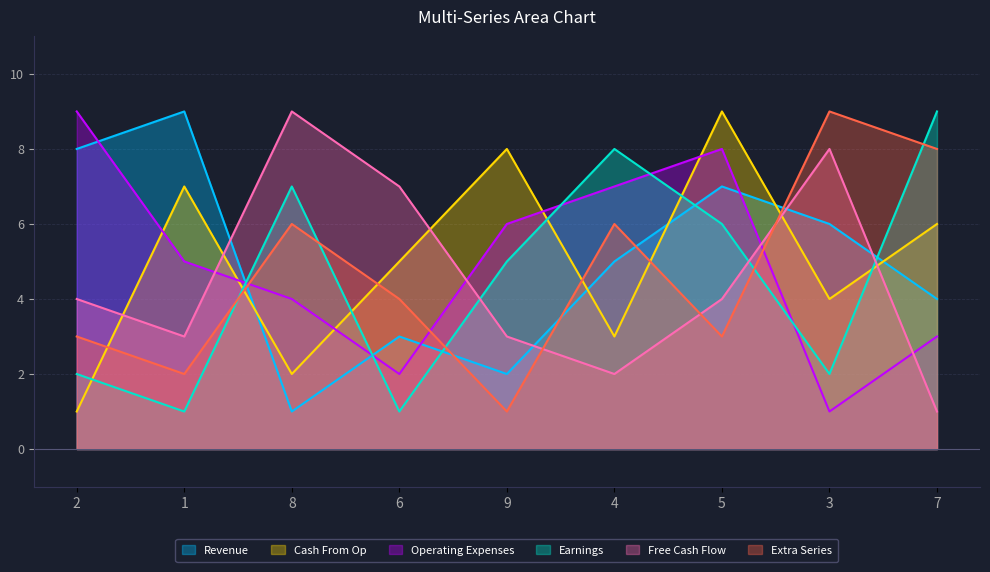

At which category is the sum across all series the highest?

5